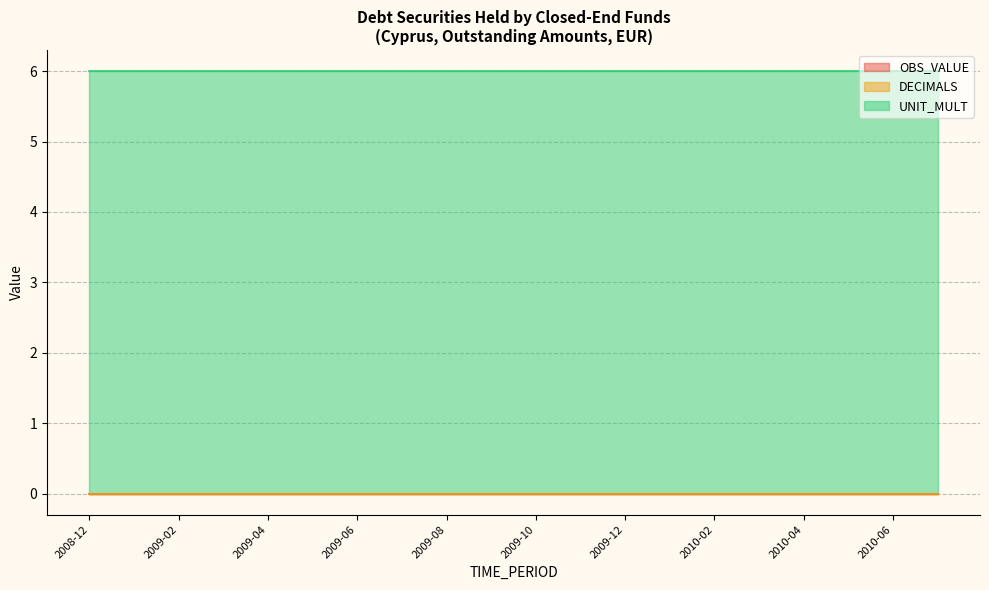

What is the total value across all series at 2010-01?

6